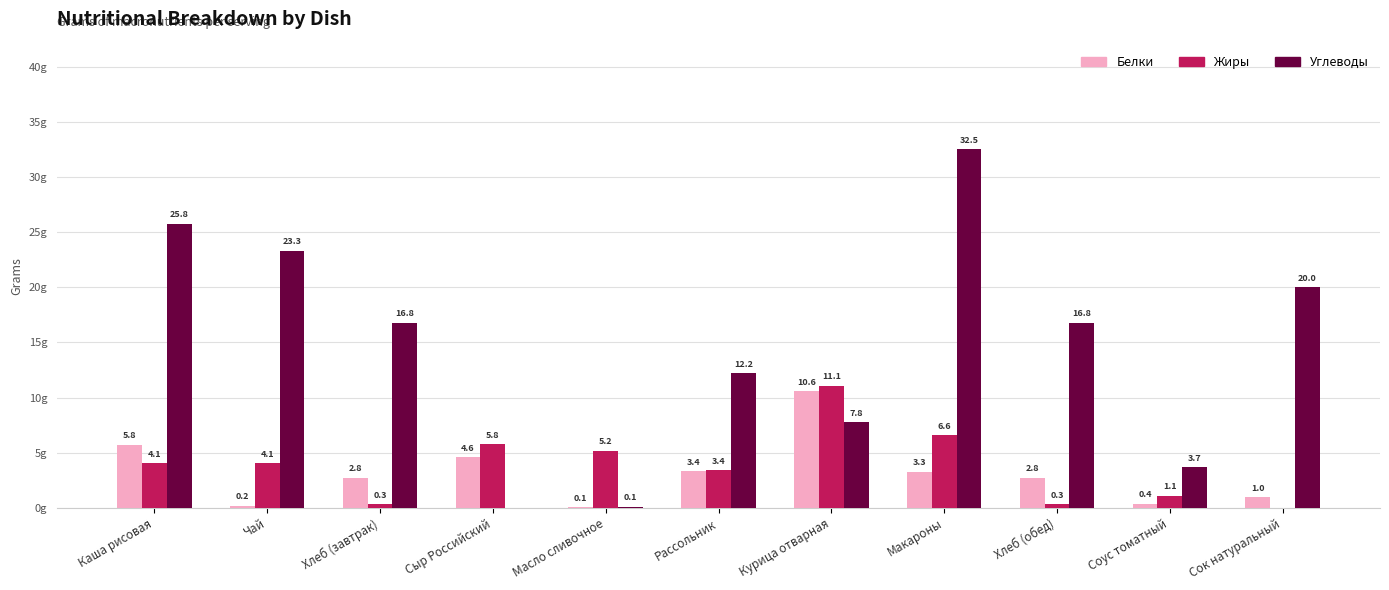

Which series has the largest total across all categories?

Углеводы